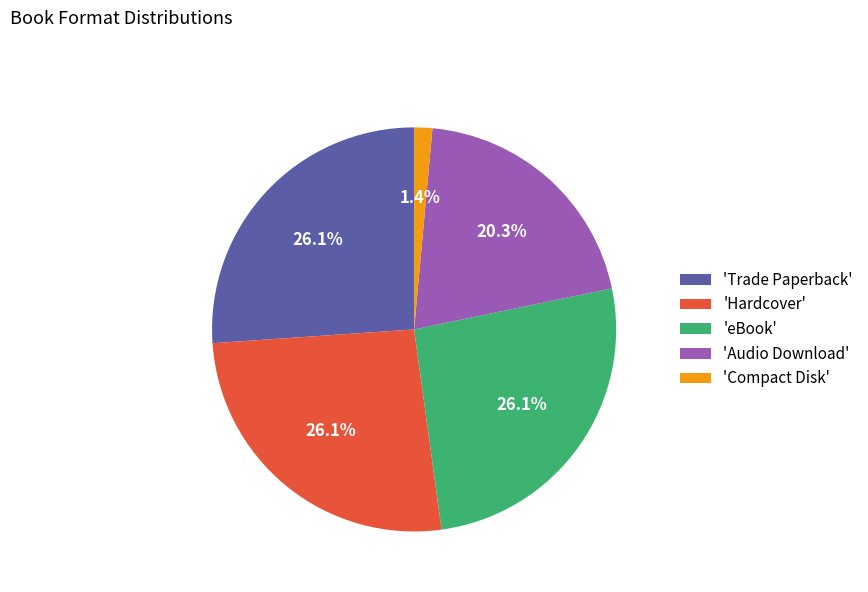

What percentage do 'Audio Download' and 'Hardcover' together represent?

46.4%